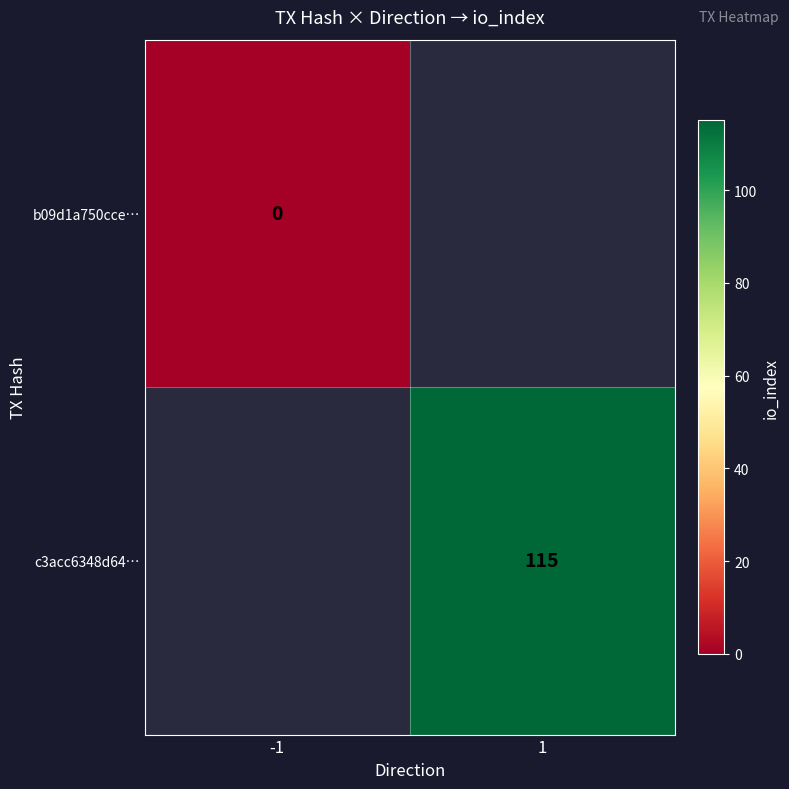

The c3acc6348d64… series shows 167.0 at 1. True or false?

False